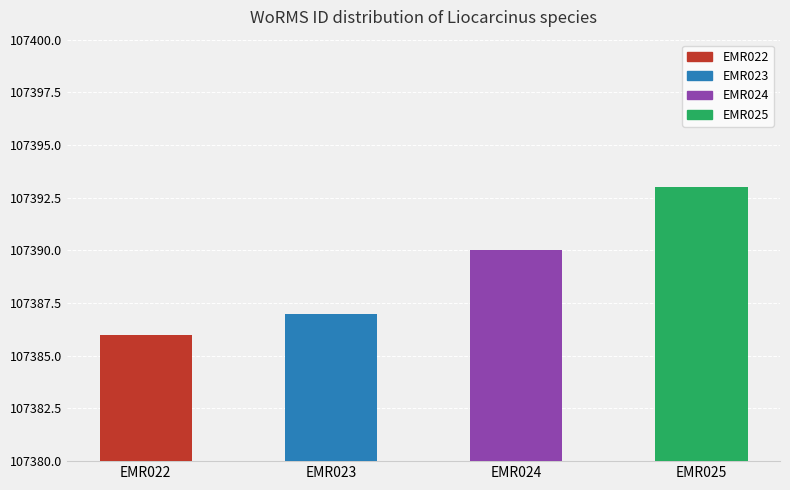

How many series are shown in this chart?

1